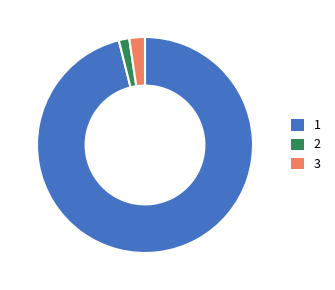

Do 1 and 2 together represent more than half of the pie?

Yes